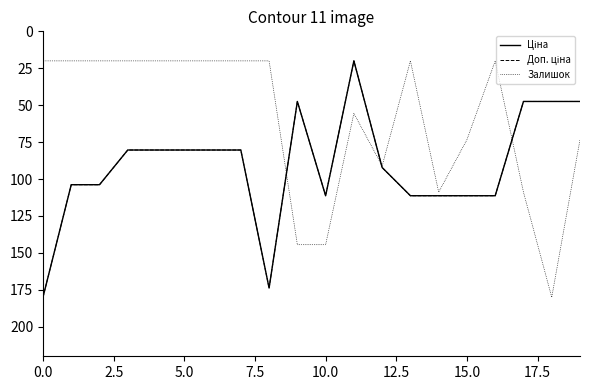

Does the chart have visible grid lines?

No